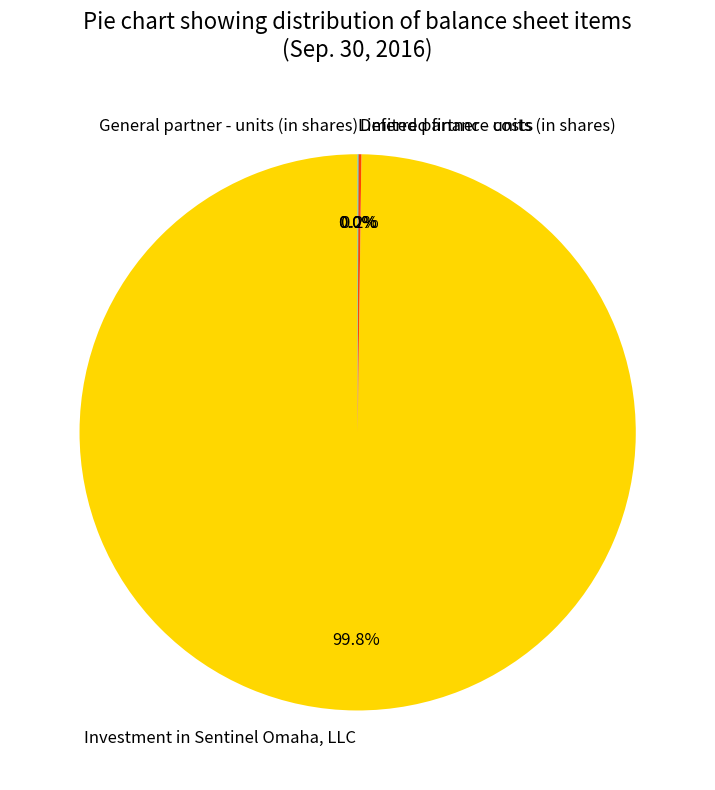

What percentage is NOT represented by Deferred finance costs?

99.8%